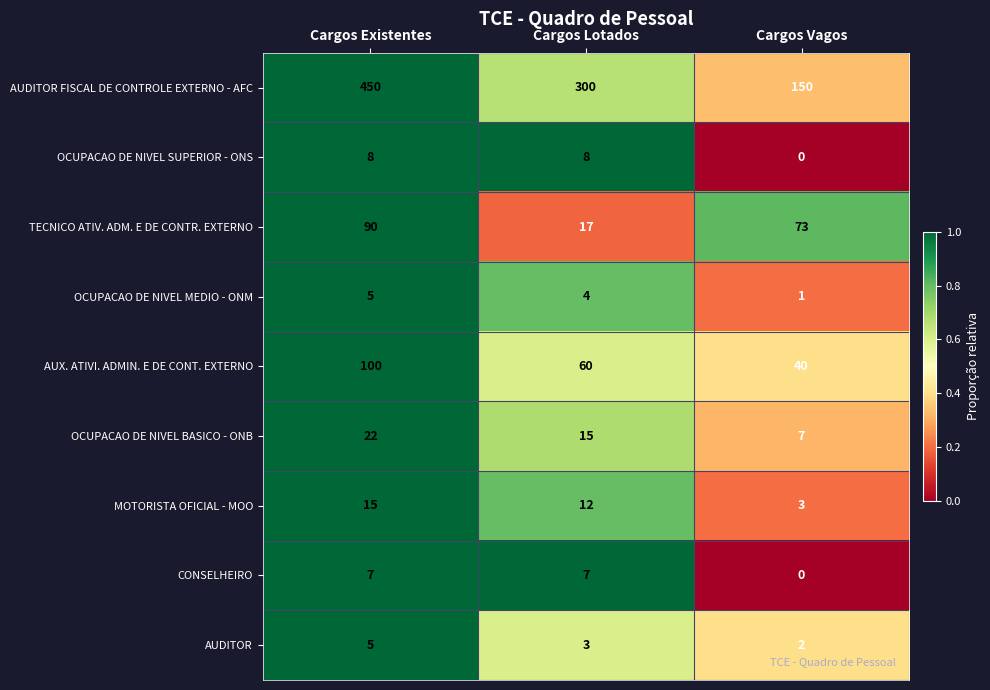

The value of AUDITOR at Cargos Existentes is 5. True or false?

True